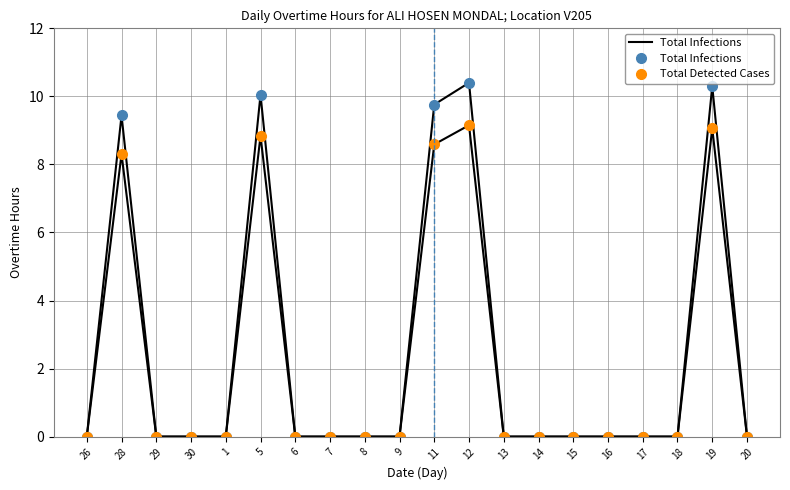

True or false: Total Detected Cases and Total Infections cross at least once.

False